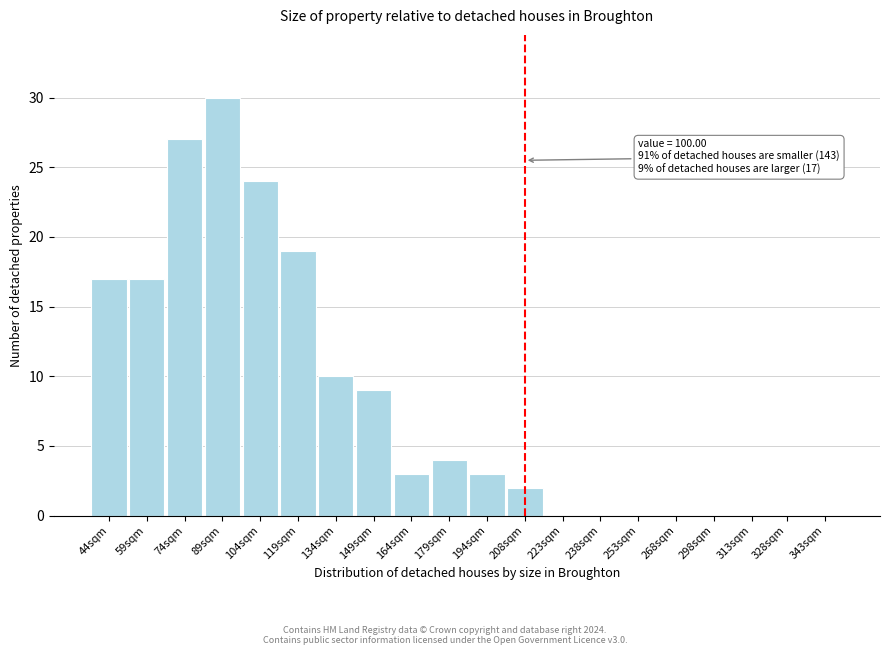

Reading right to left, what are all the values shown in this chart?

343sqm=0	328sqm=0	313sqm=0	298sqm=0	268sqm=0	253sqm=0	238sqm=0	223sqm=0	208sqm=2	194sqm=3	179sqm=4	164sqm=3	149sqm=9	134sqm=10	119sqm=19	104sqm=24	89sqm=30	74sqm=27	59sqm=17	44sqm=17